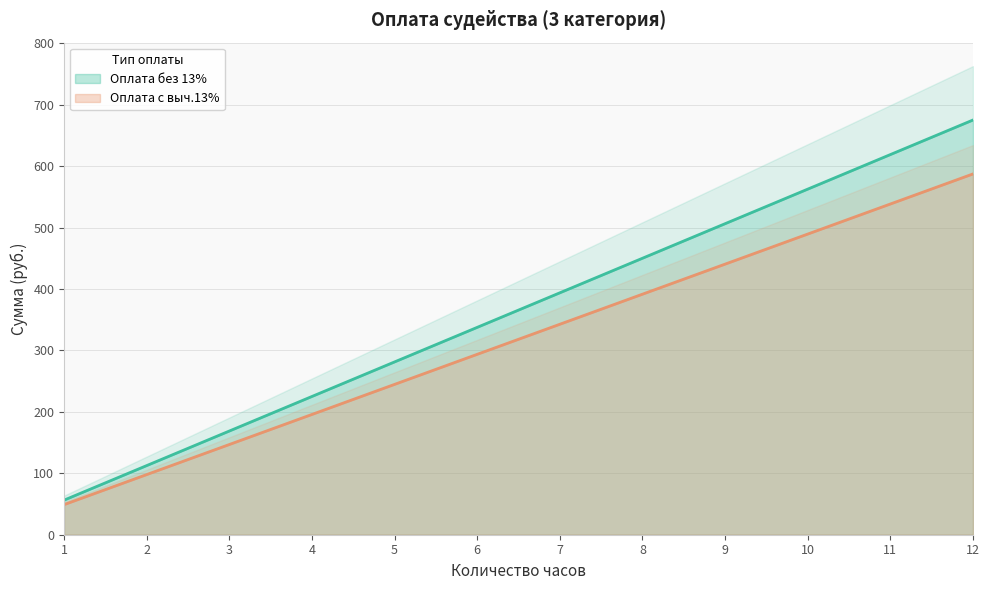

Is it true that Оплата с выч.13% equals 440.4 at 9?

True